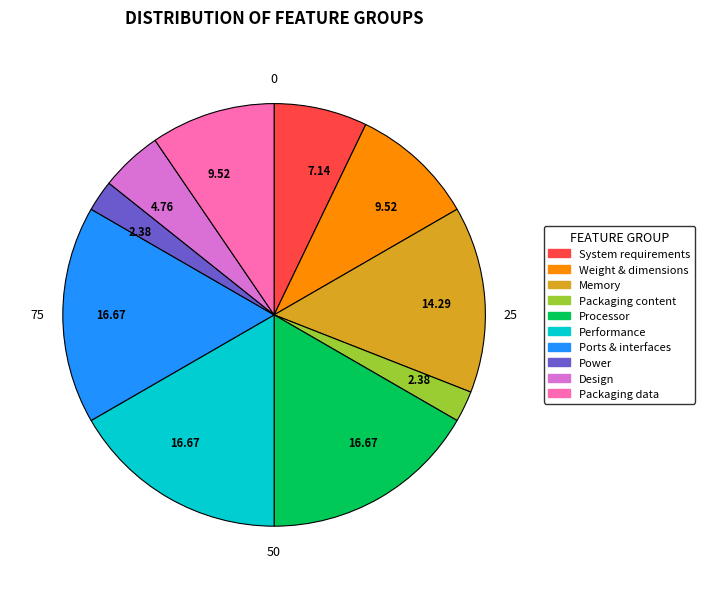

Does any single category account for the majority?

No